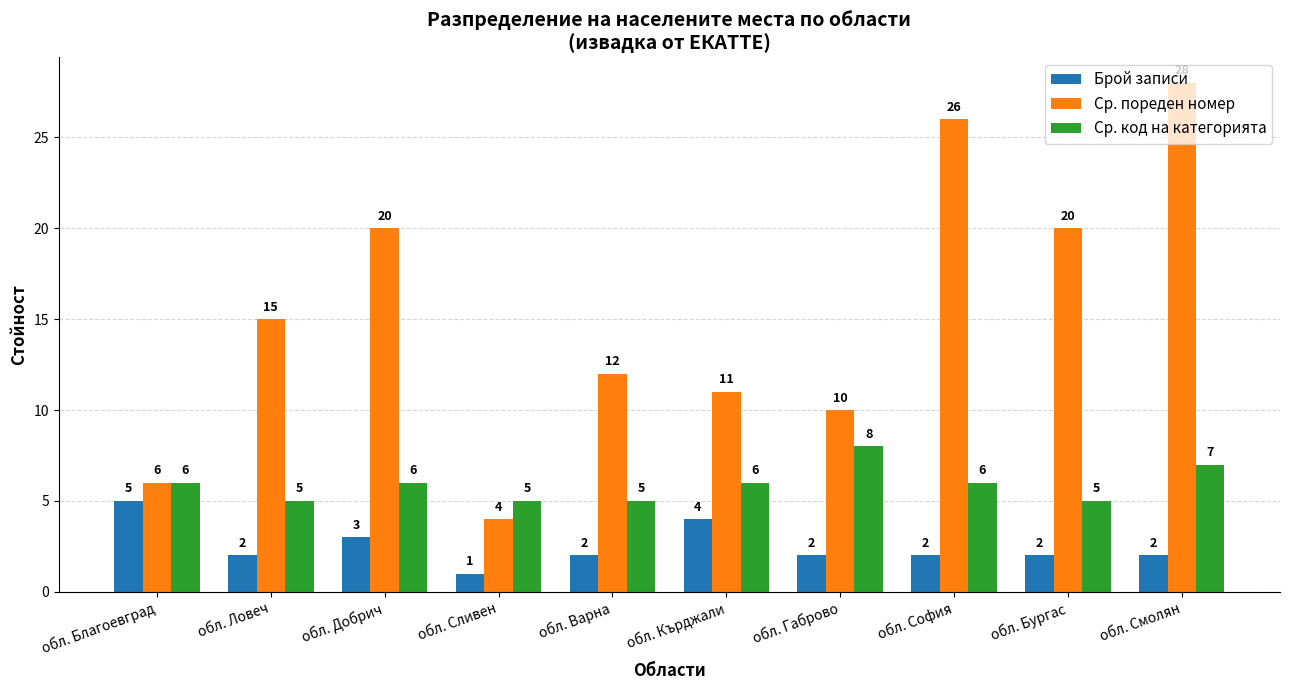

True or false: Брой записи has a value of 1 at обл. Ловеч.

False